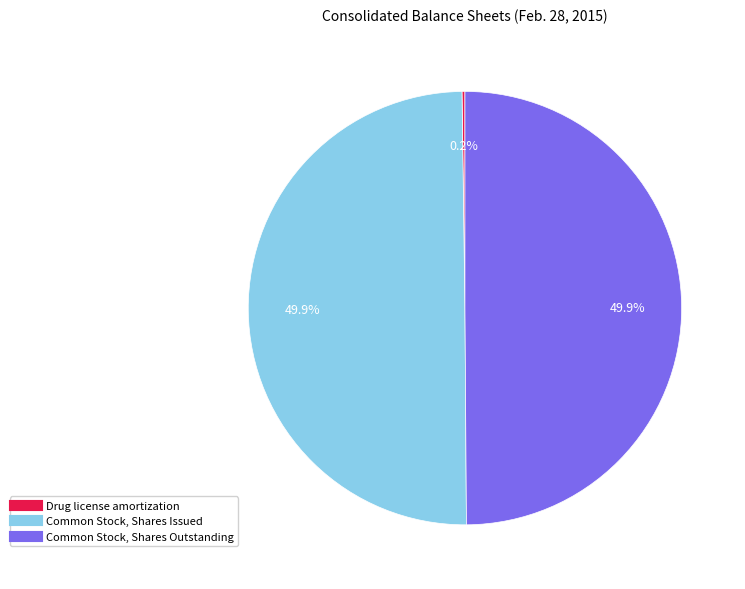

How much of the chart is everything except Common Stock, Shares Outstanding?

50.1%